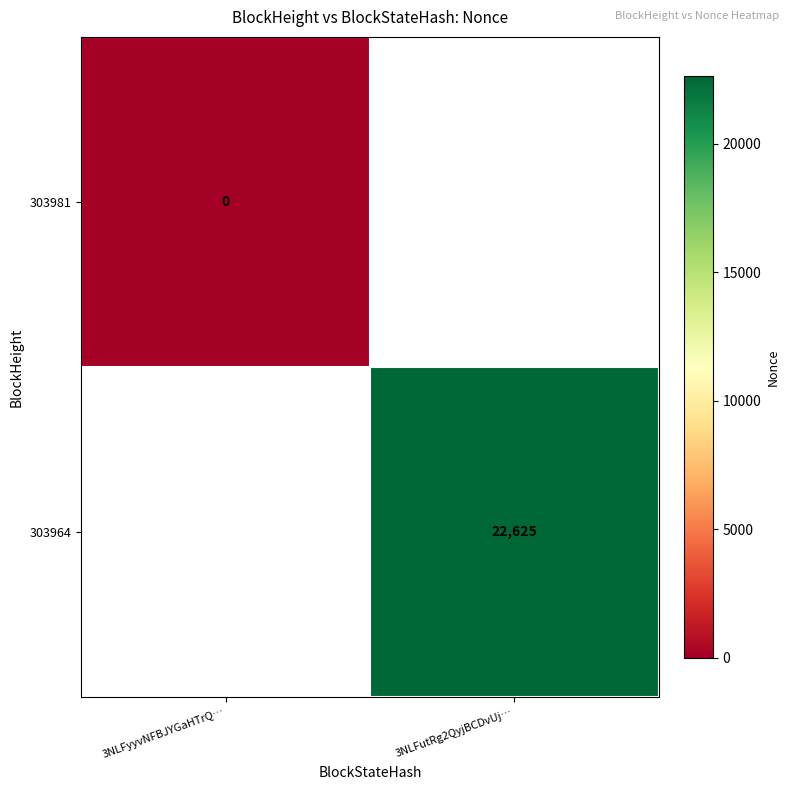

Is it true that 303964 equals 31434 at 3NLFutRg2QyjBCDvUj…?

False